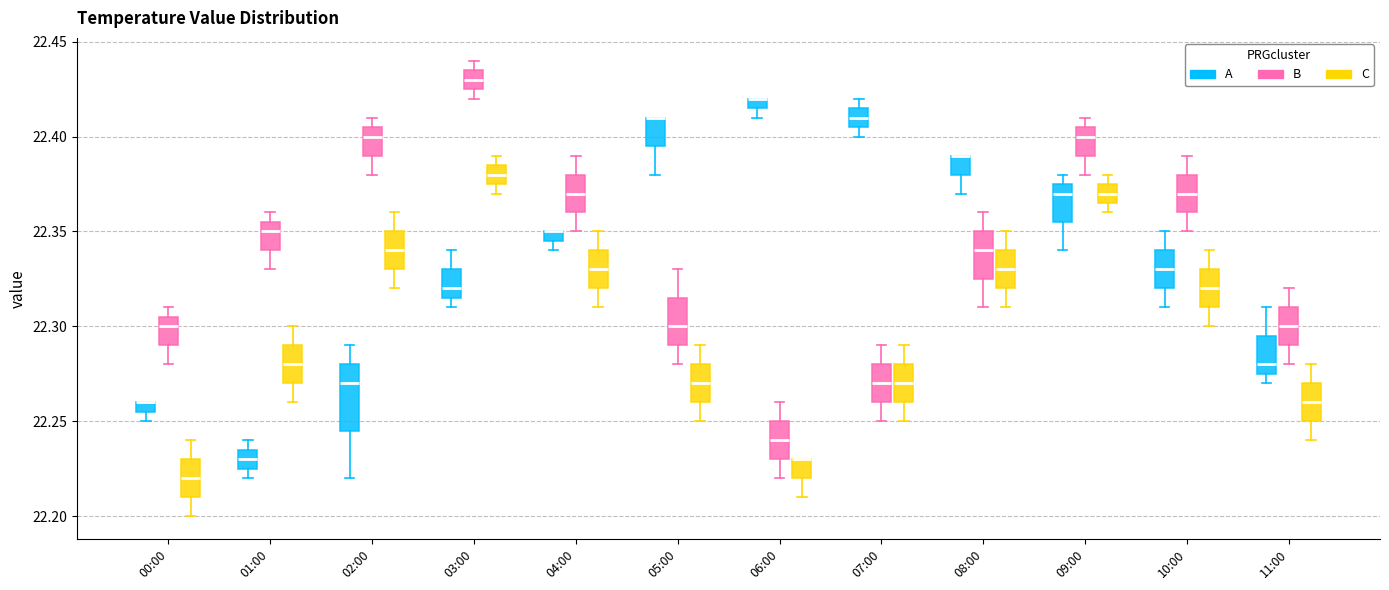

Where does the upper whisker of the box for 10:00 (B) end on the y-axis? The values are not printed on the chart, so give them approximately, as read against the axis.

22.390